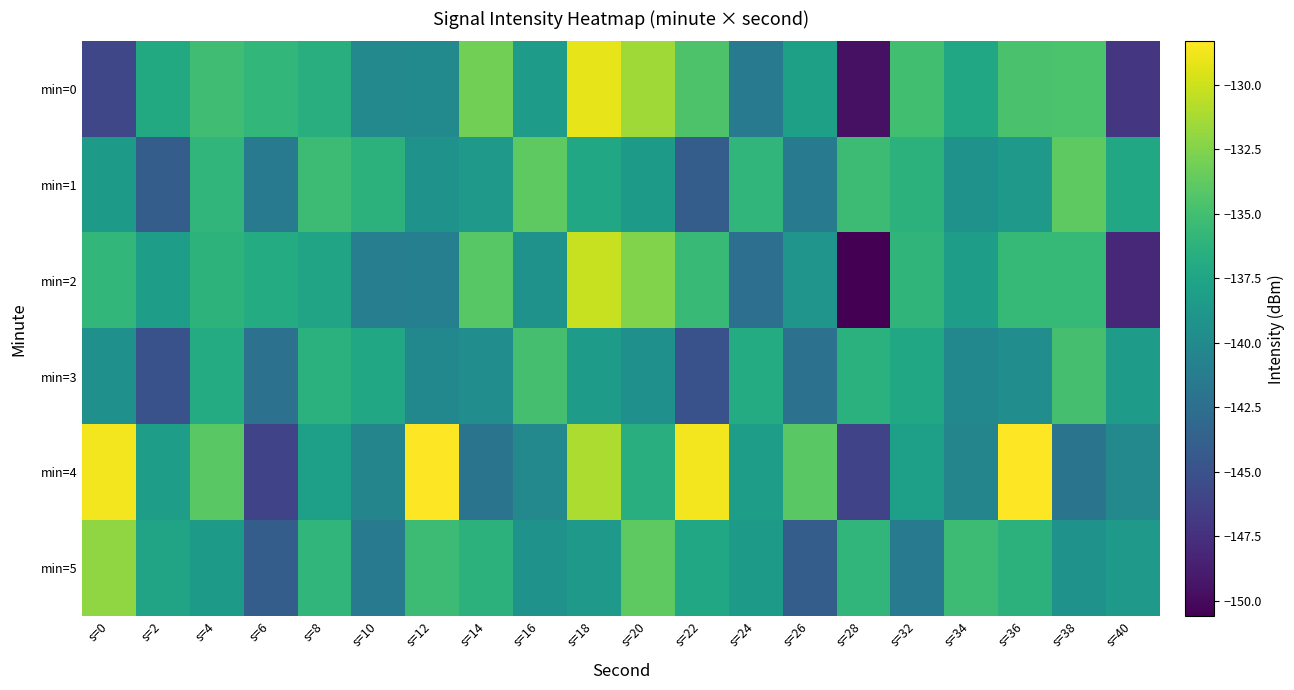

At which category does the chart reach its minimum across all series?

s=28